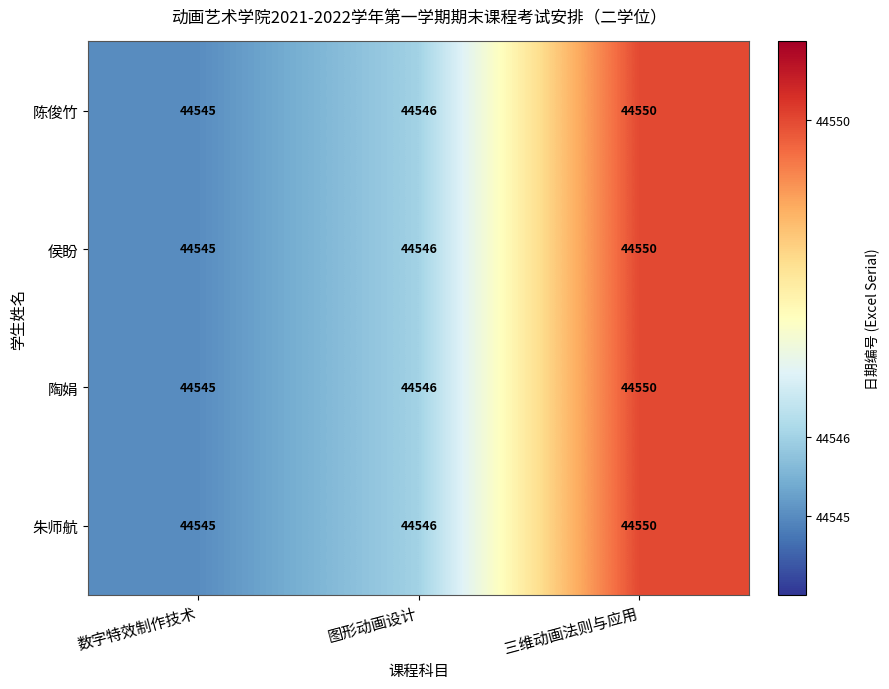

How many distinct data groups are displayed?

4